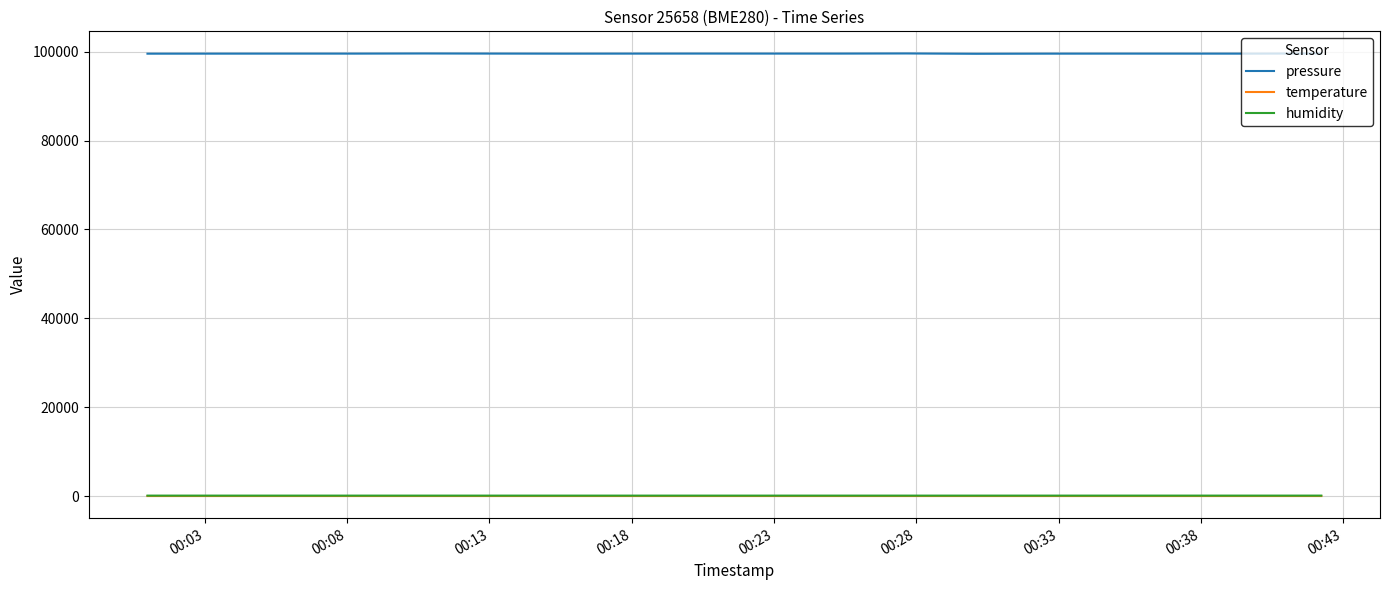

What is the greatest value displayed?

99625.1